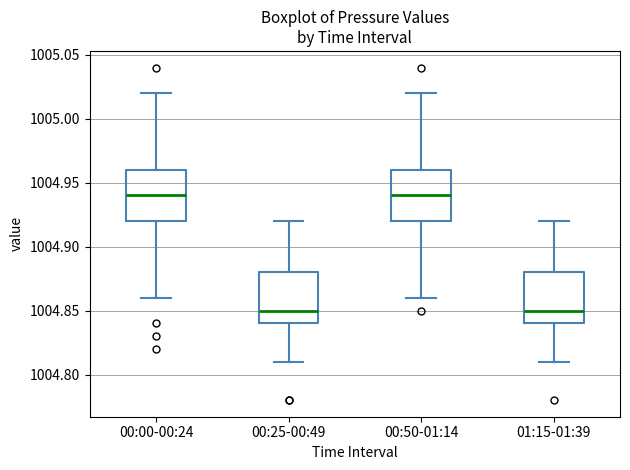

Reading left to right, read every box against the y-axis: the position of its median line, the range the box covers, and the ends of its whiskers. The values are not printed on the chart, so give them approximately, as read against the axis.

00:00-00:24: median 1004.94, box 1004.92 to 1004.96, whiskers 1004.86 to 1005.02
00:25-00:49: median 1004.85, box 1004.84 to 1004.88, whiskers 1004.81 to 1004.92
00:50-01:14: median 1004.94, box 1004.92 to 1004.96, whiskers 1004.86 to 1005.02
01:15-01:39: median 1004.85, box 1004.84 to 1004.88, whiskers 1004.81 to 1004.92